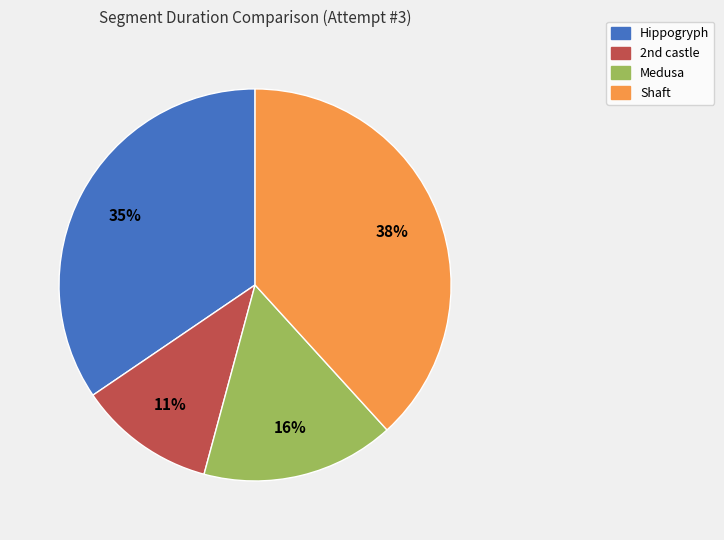

True or false: Medusa accounts for 2% of the total.

False